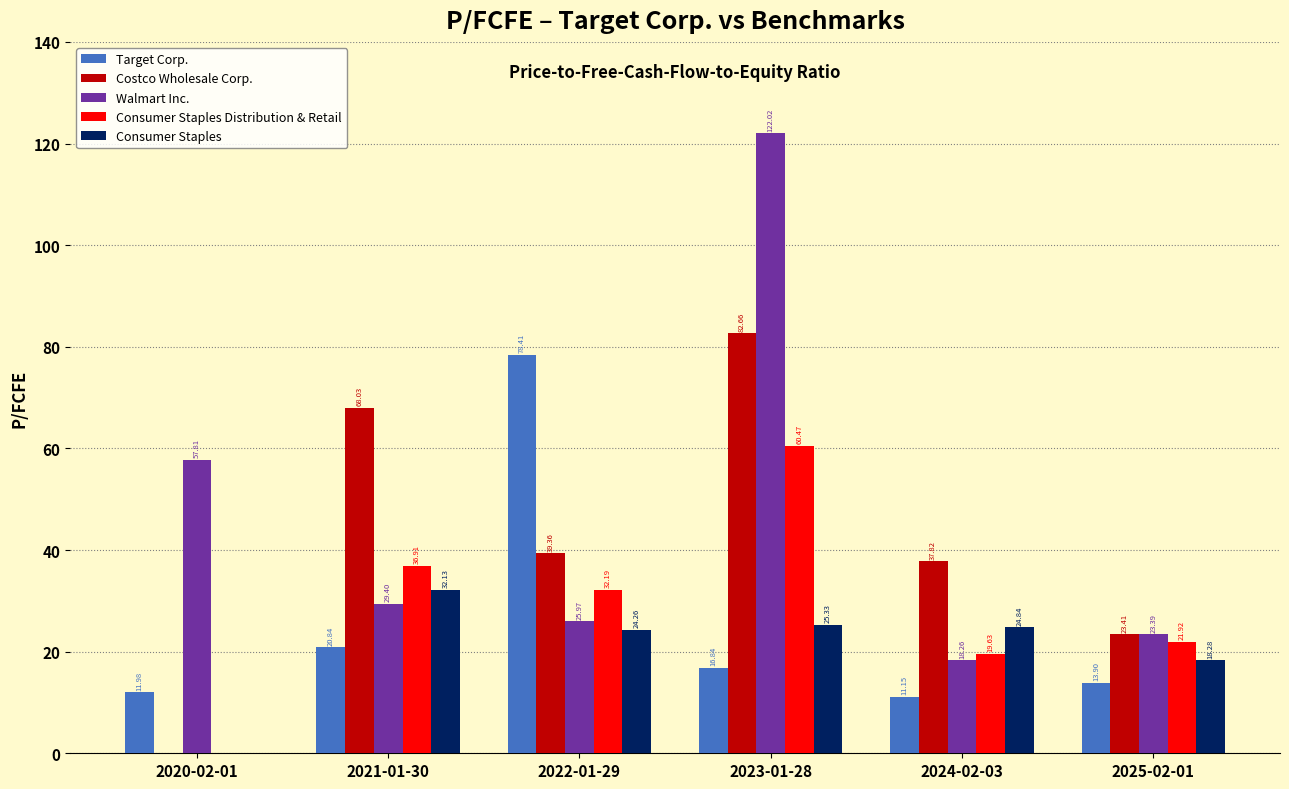

Reading left to right, transcribe all the data shown in this chart.

Target Corp.: 12.0	20.8	78.4	16.8	11.2	13.9
Costco Wholesale Corp.: 0.0	68.0	39.4	82.7	37.8	23.4
Walmart Inc.: 57.8	29.4	26.0	122.0	18.3	23.4
Consumer Staples Distribution & Retail: 0.0	36.9	32.2	60.5	19.6	21.9
Consumer Staples: 0.0	32.1	24.3	25.3	24.8	18.3